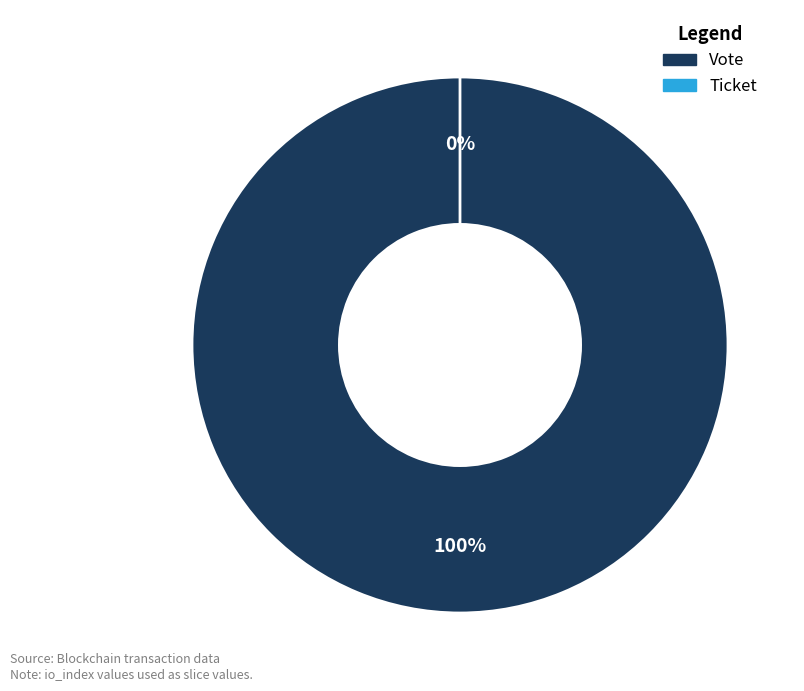

To the nearest percent, what is the difference between the Vote and Ticket slice percentages?

100%